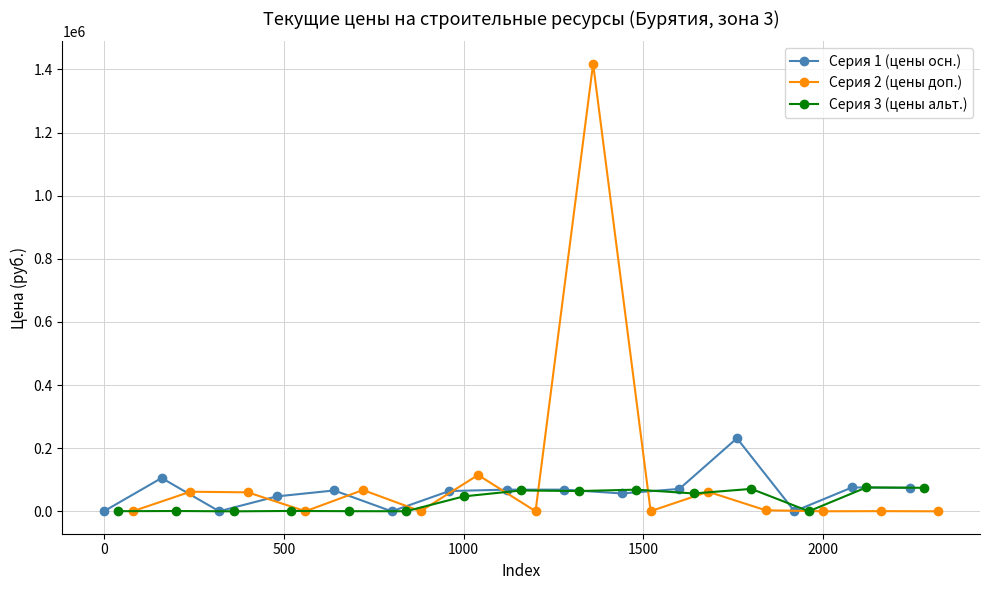

What is the difference between the maximum and minimum values in the Серия 2 (цены доп.) series?

1418078.4